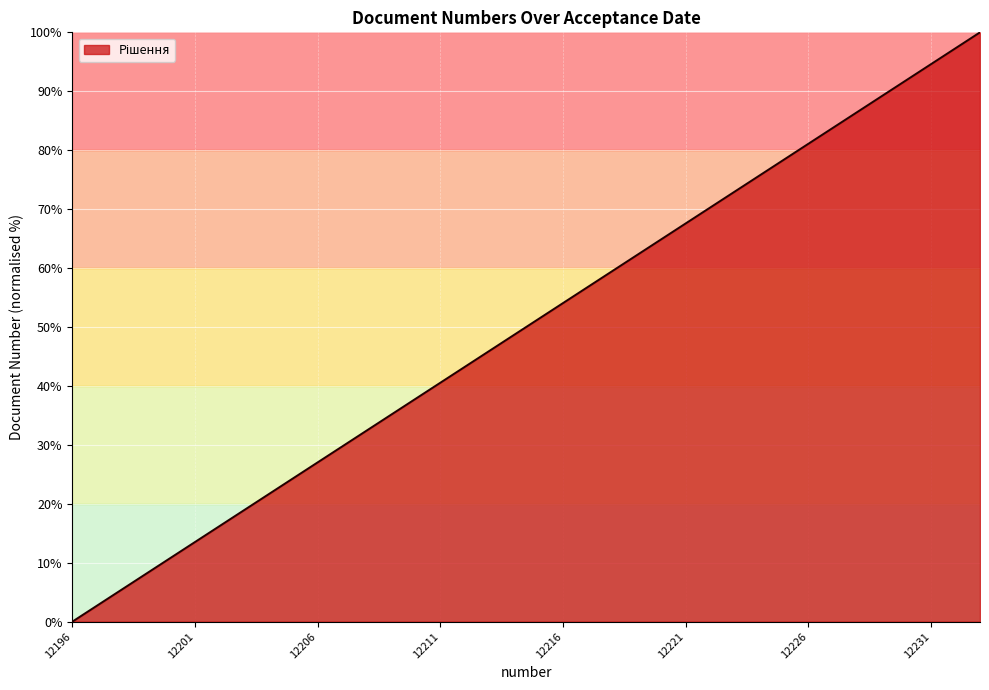

Reading left to right, extract all data points from this chart.

0.0	2.7	5.4	8.1	10.8	13.5	16.2	18.9	21.6	24.3	27.0	29.7	32.4	35.1	37.8	40.5	43.2	45.9	48.6	51.4	54.1	56.8	59.5	62.2	64.9	67.6	70.3	73.0	75.7	78.4	81.1	83.8	86.5	89.2	91.9	94.6	97.3	100.0